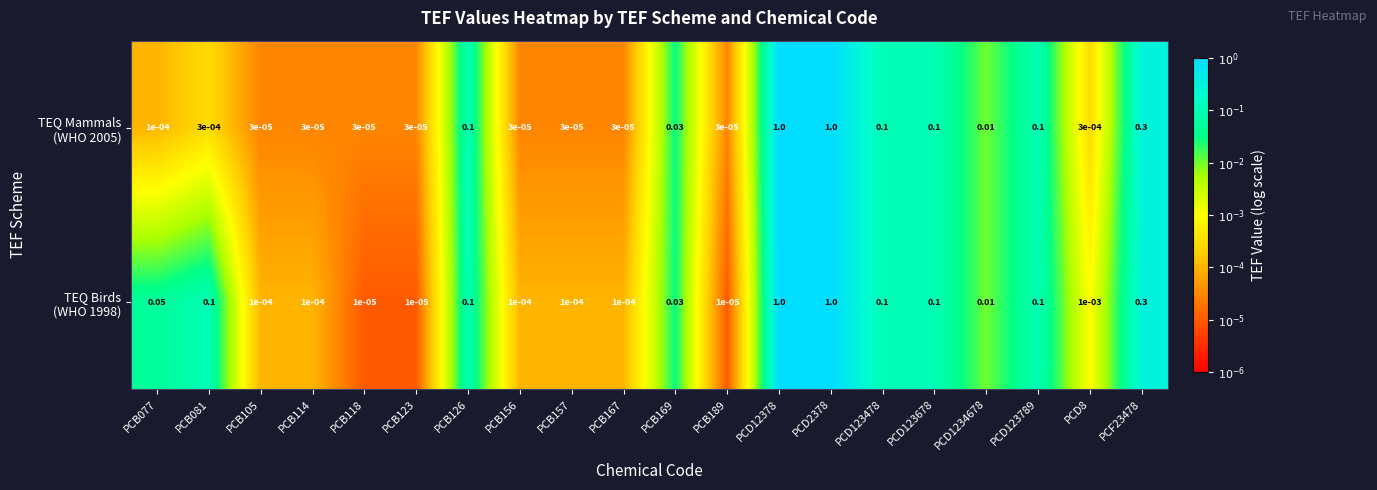

How many data points does each series have?

20